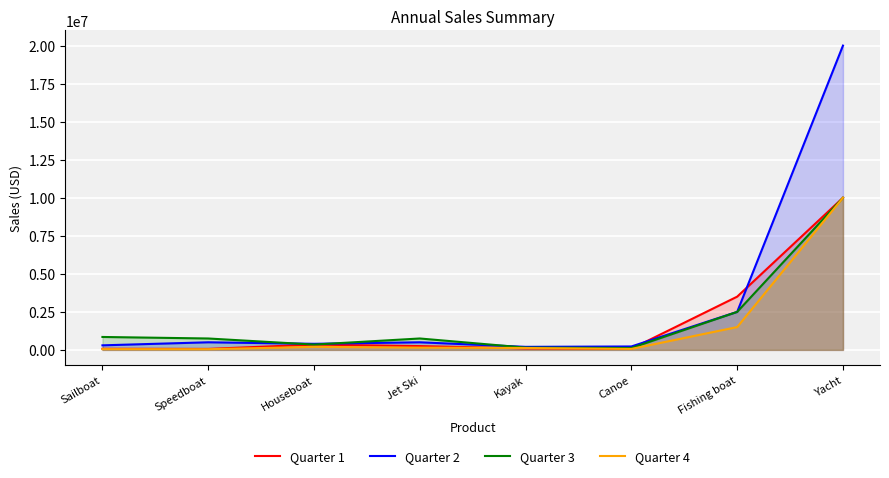

At which category is the sum across all series the highest?

Yacht